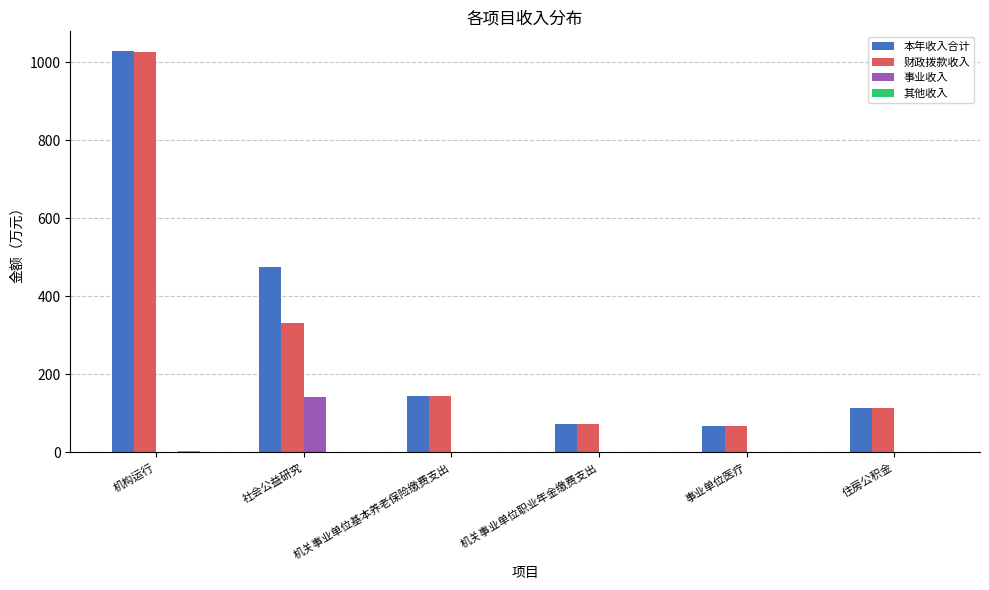

Is it true that 财政拨款收入 equals 73.5 at 机关事业单位职业年金缴费支出?

True